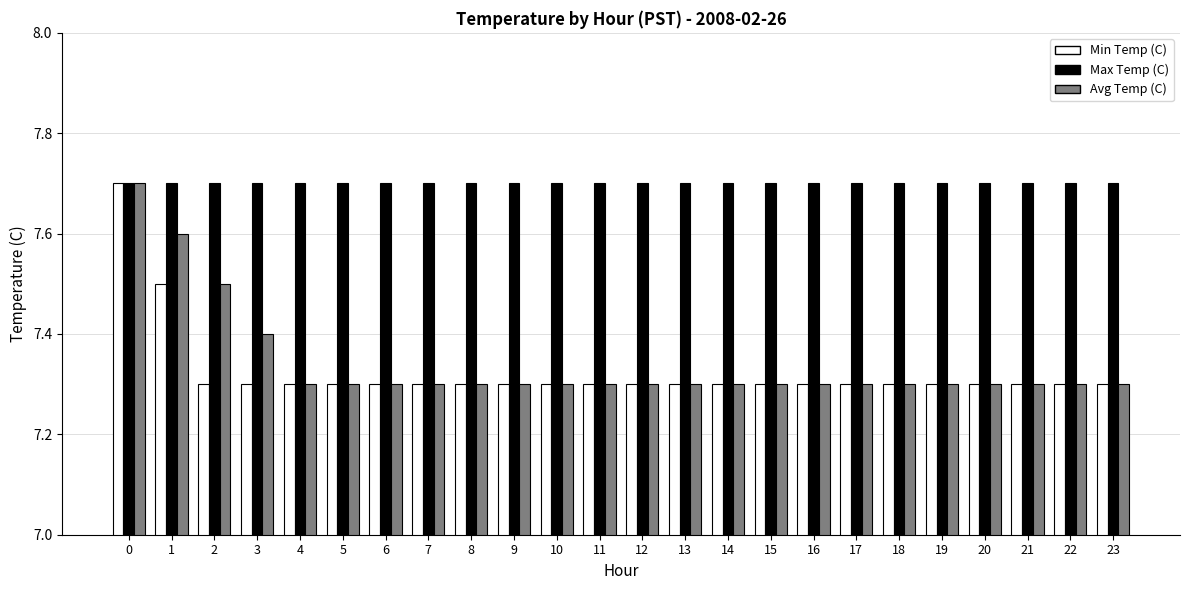

What is the greatest value displayed?

7.7